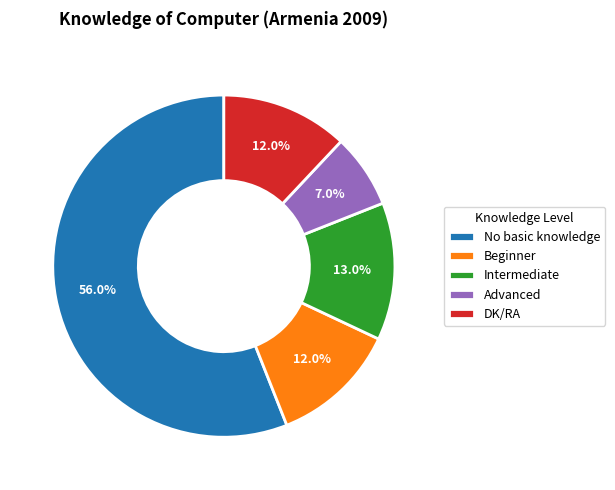

Combined, what portion of the pie is Intermediate and Beginner?

25.0%